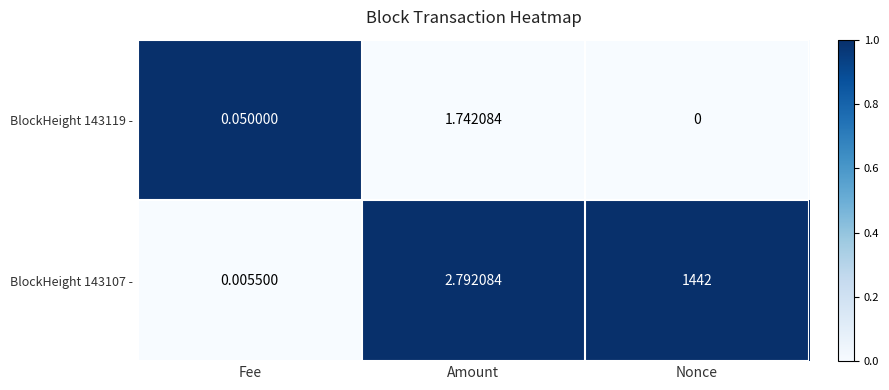

At which label does BlockHeight 143107 - first exceed 2?

Amount